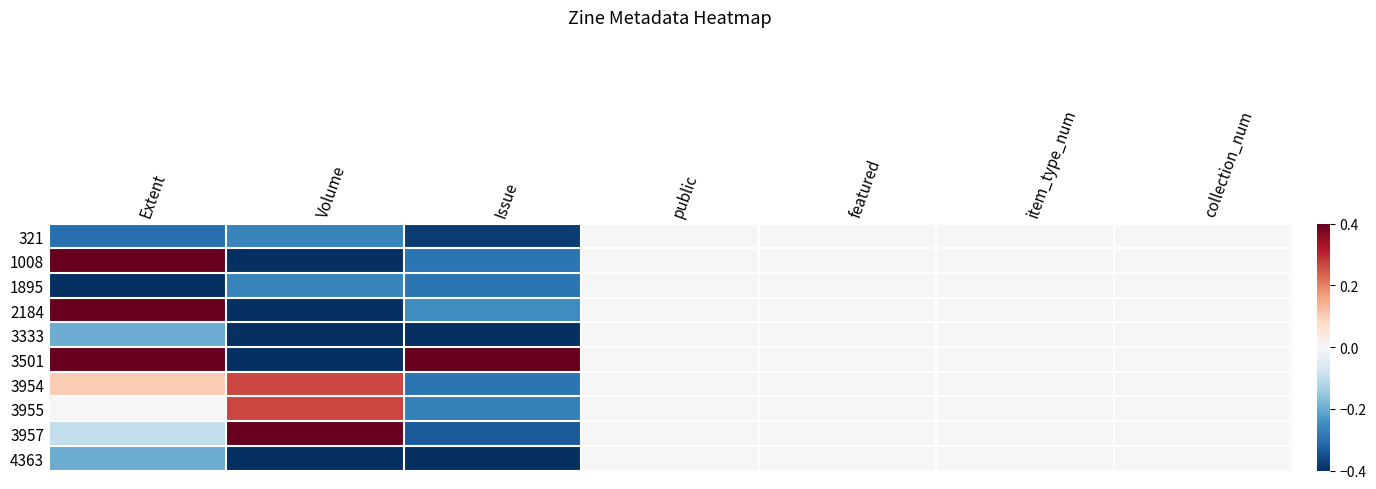

Count the number of data series in this chart.

10